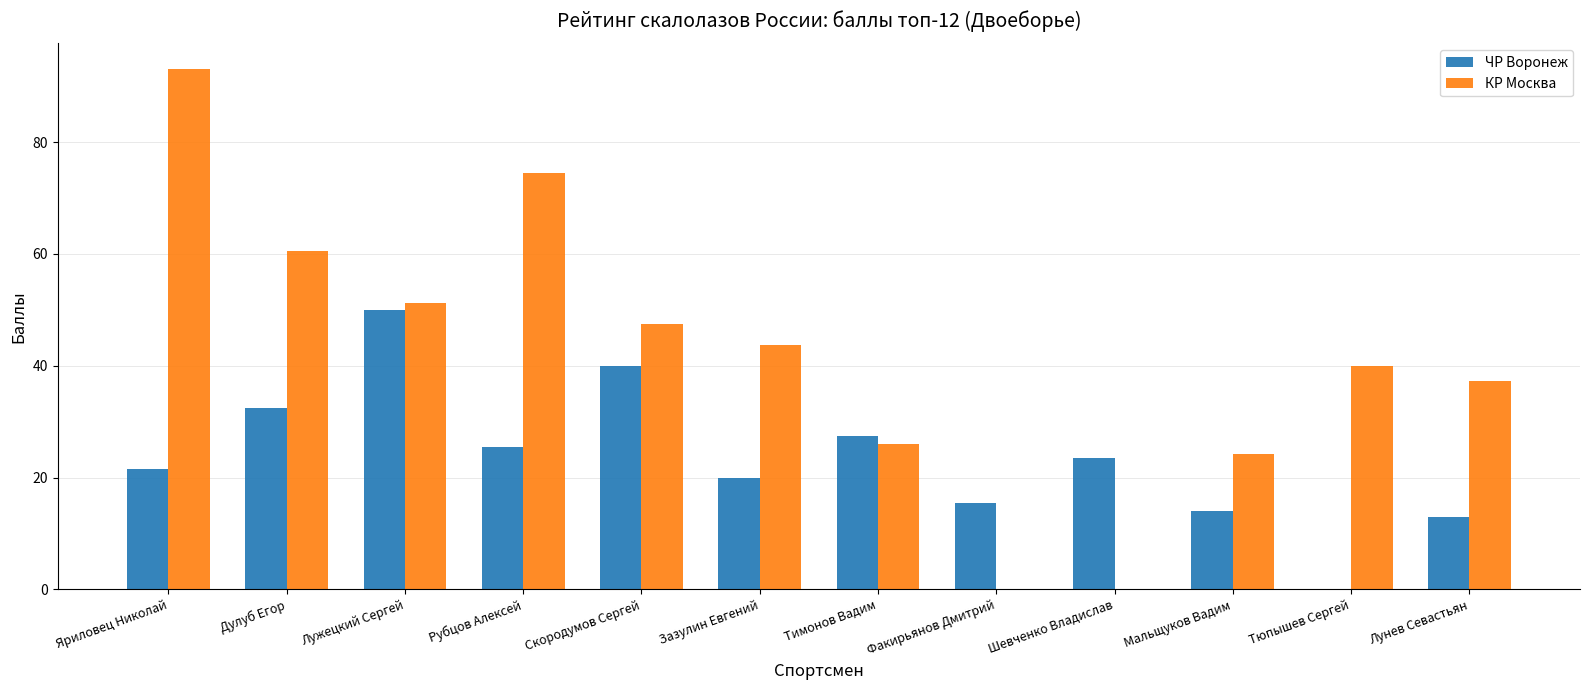

Count the number of categories in the chart.

12